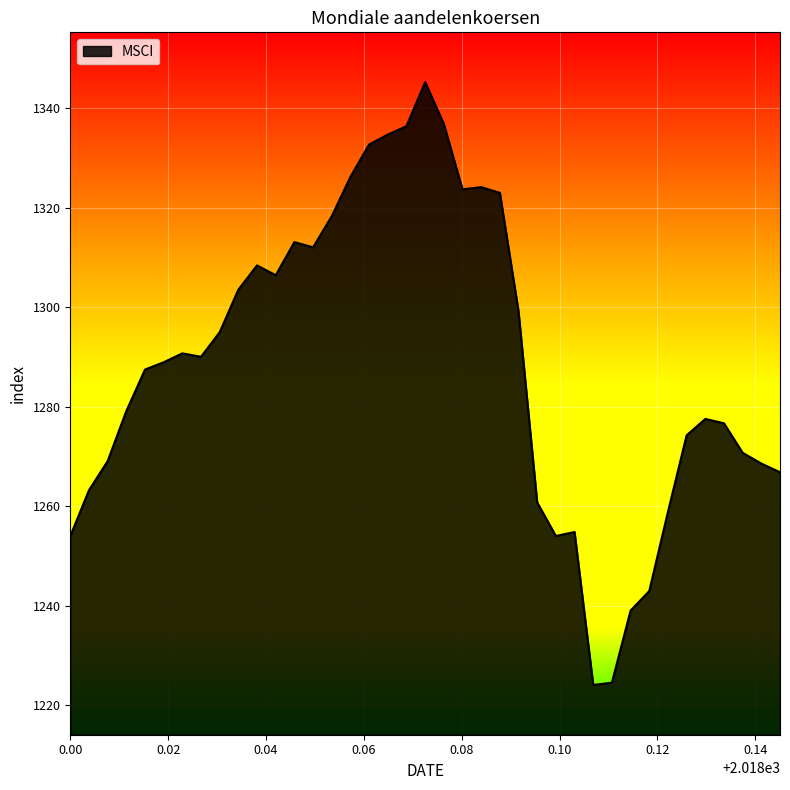

What is the maximum value shown in the chart?

1345.2